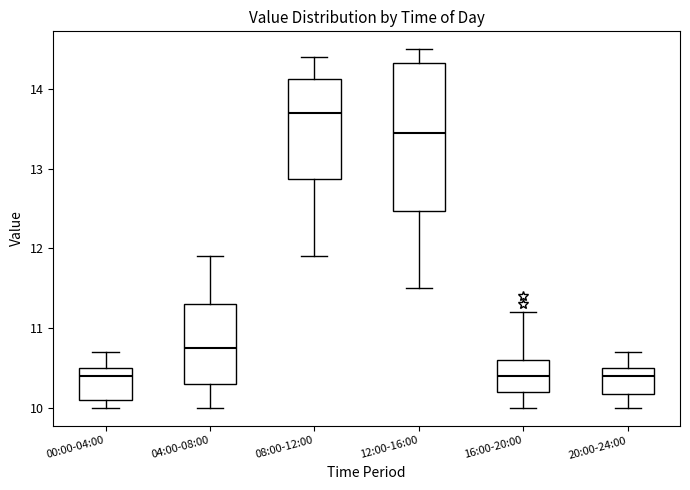

Comparing the boxes themselves (not the whiskers), which one is the tallest?

12:00-16:00